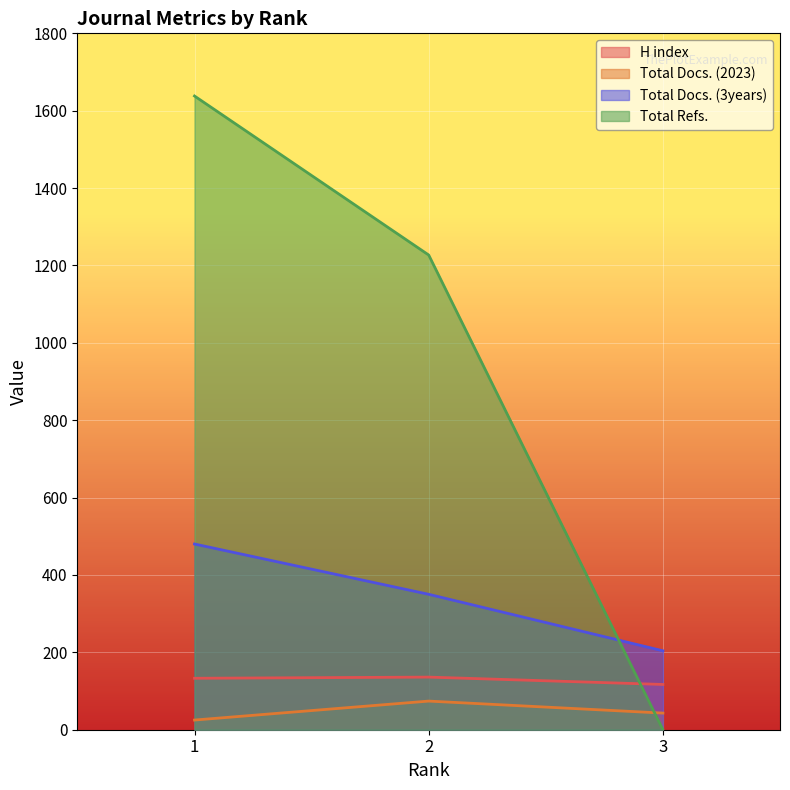

How many values in Total Refs. are above zero?

2